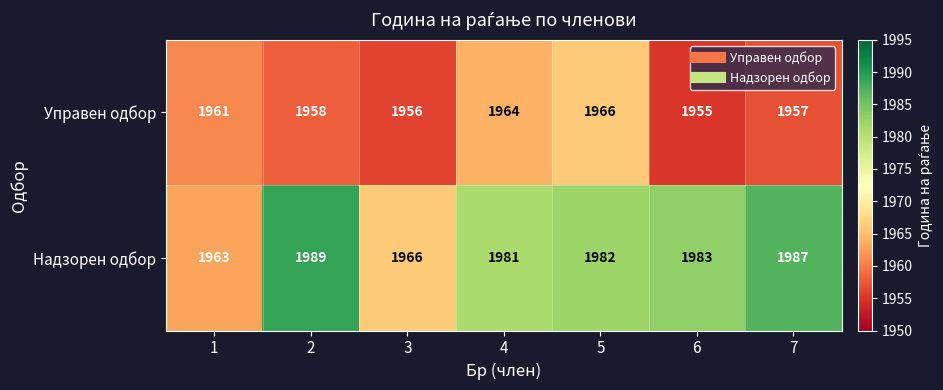

How many data points does each series have?

7